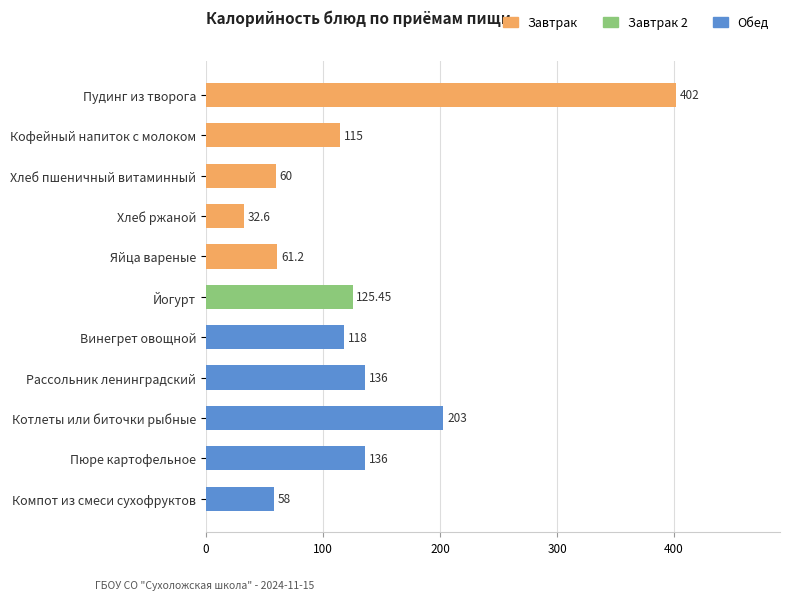

Which has a higher value, Яйца вареные or Пудинг из творога?

Пудинг из творога